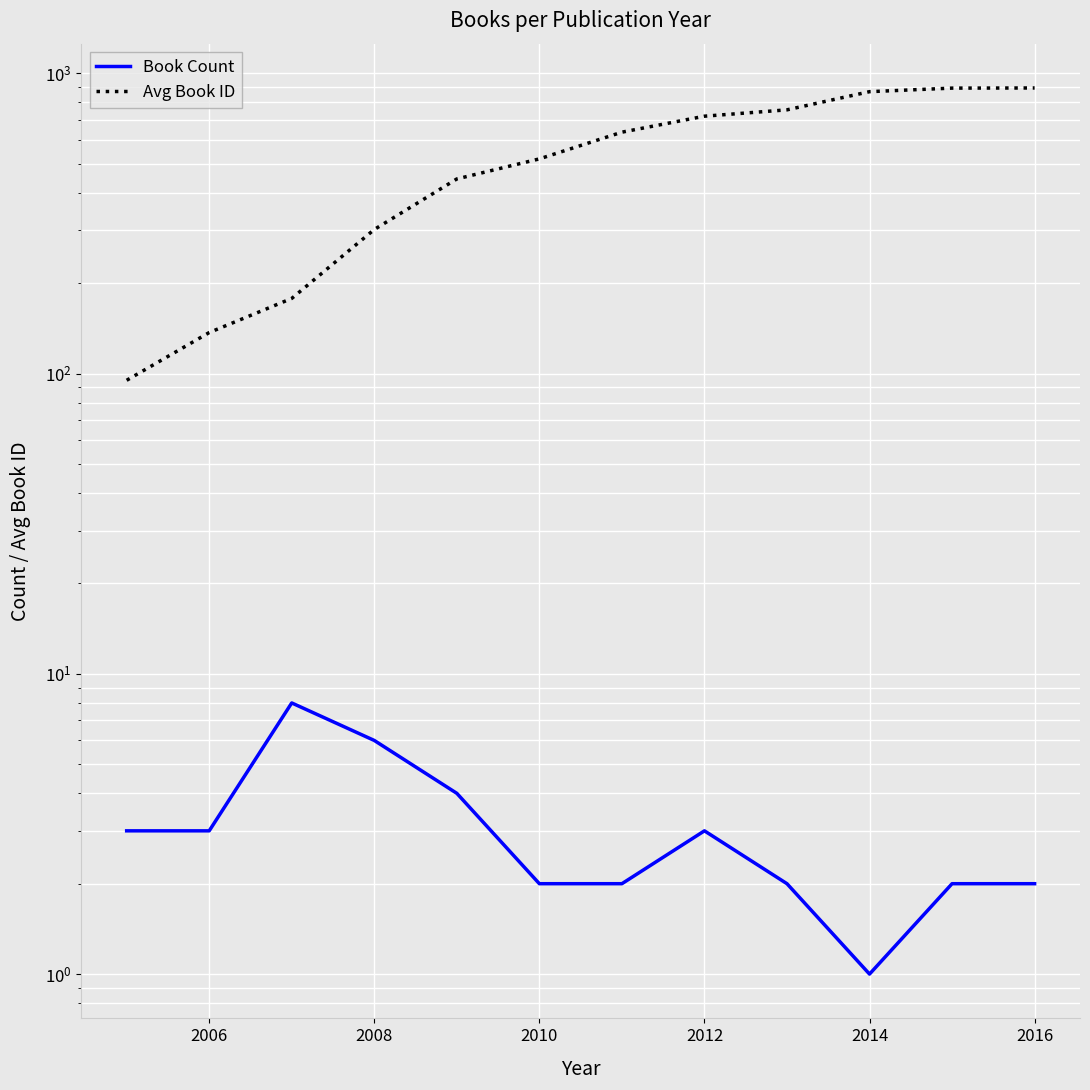

How many data points in Avg Book ID are less than 637?

6